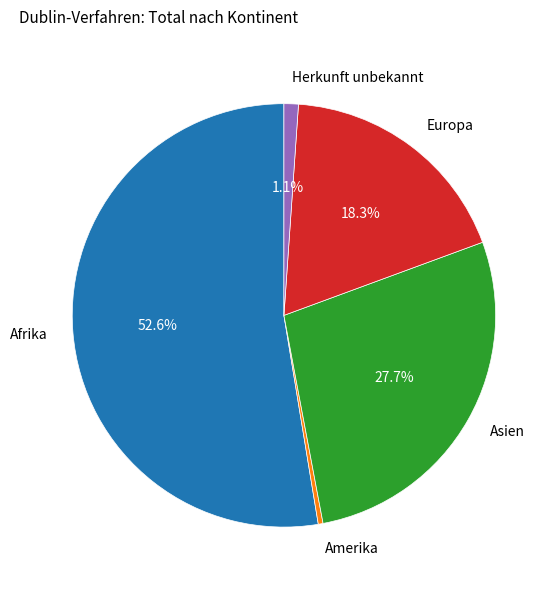

Combined, what portion of the pie is Europa and Herkunft unbekannt?

19.4%